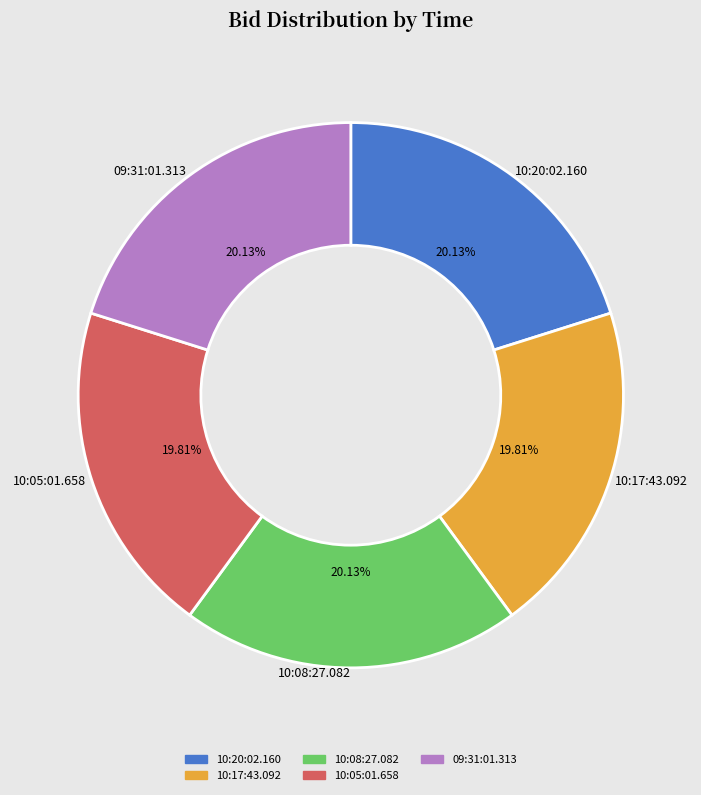

Do 10:05:01.658 and 09:31:01.313 together represent more than half of the pie?

No